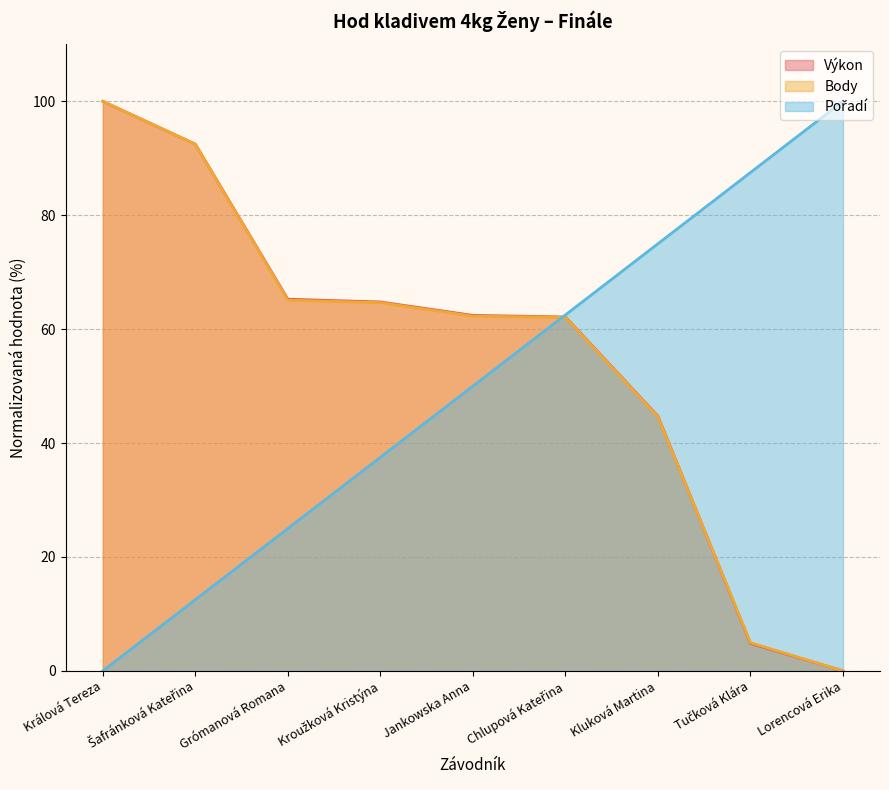

List the series in order of their peak value, highest first.

Výkon, Body, Pořadí